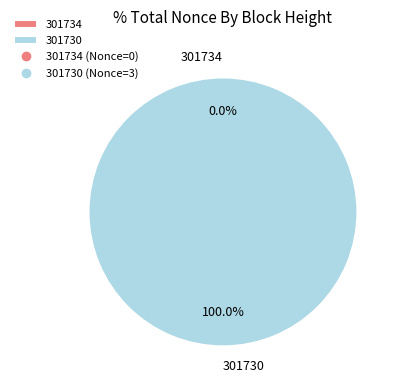

Rank the categories by value from highest to lowest.

301730, 301734